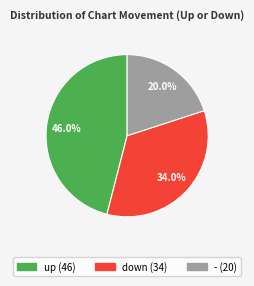

Count the number of slices in the pie.

3